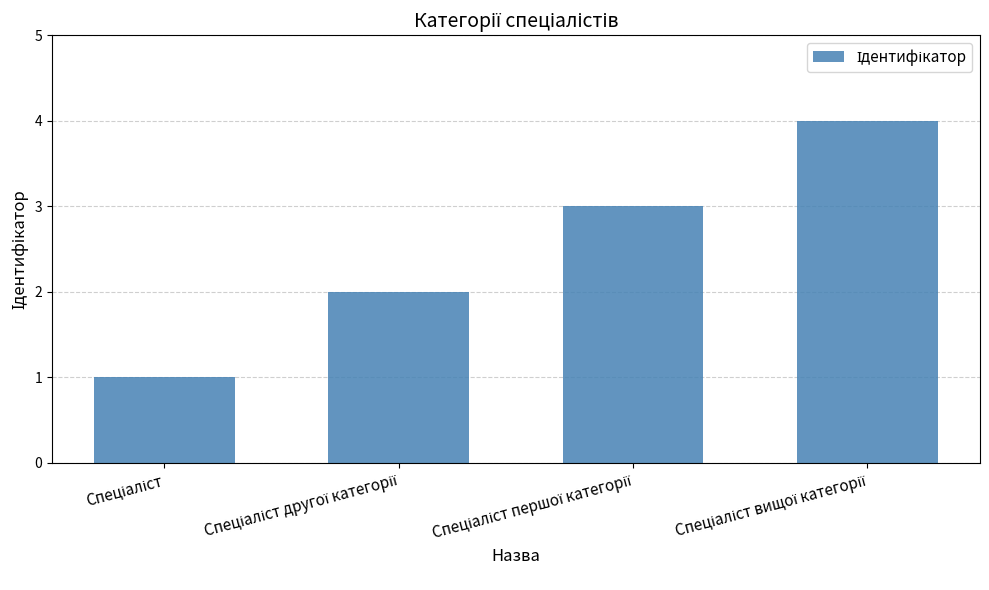

List the labels in order of value, smallest first.

Спеціаліст, Спеціаліст другої категорії, Спеціаліст першої категорії, Спеціаліст вищої категорії